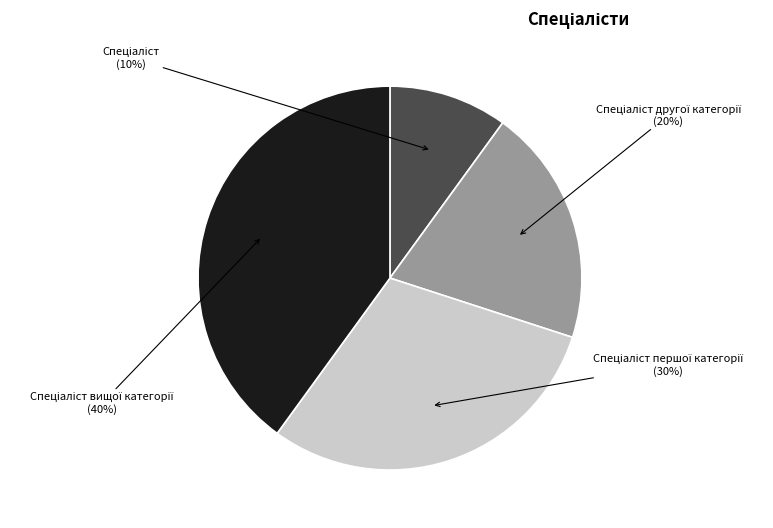

Is there any slice that represents more than half of the pie?

No